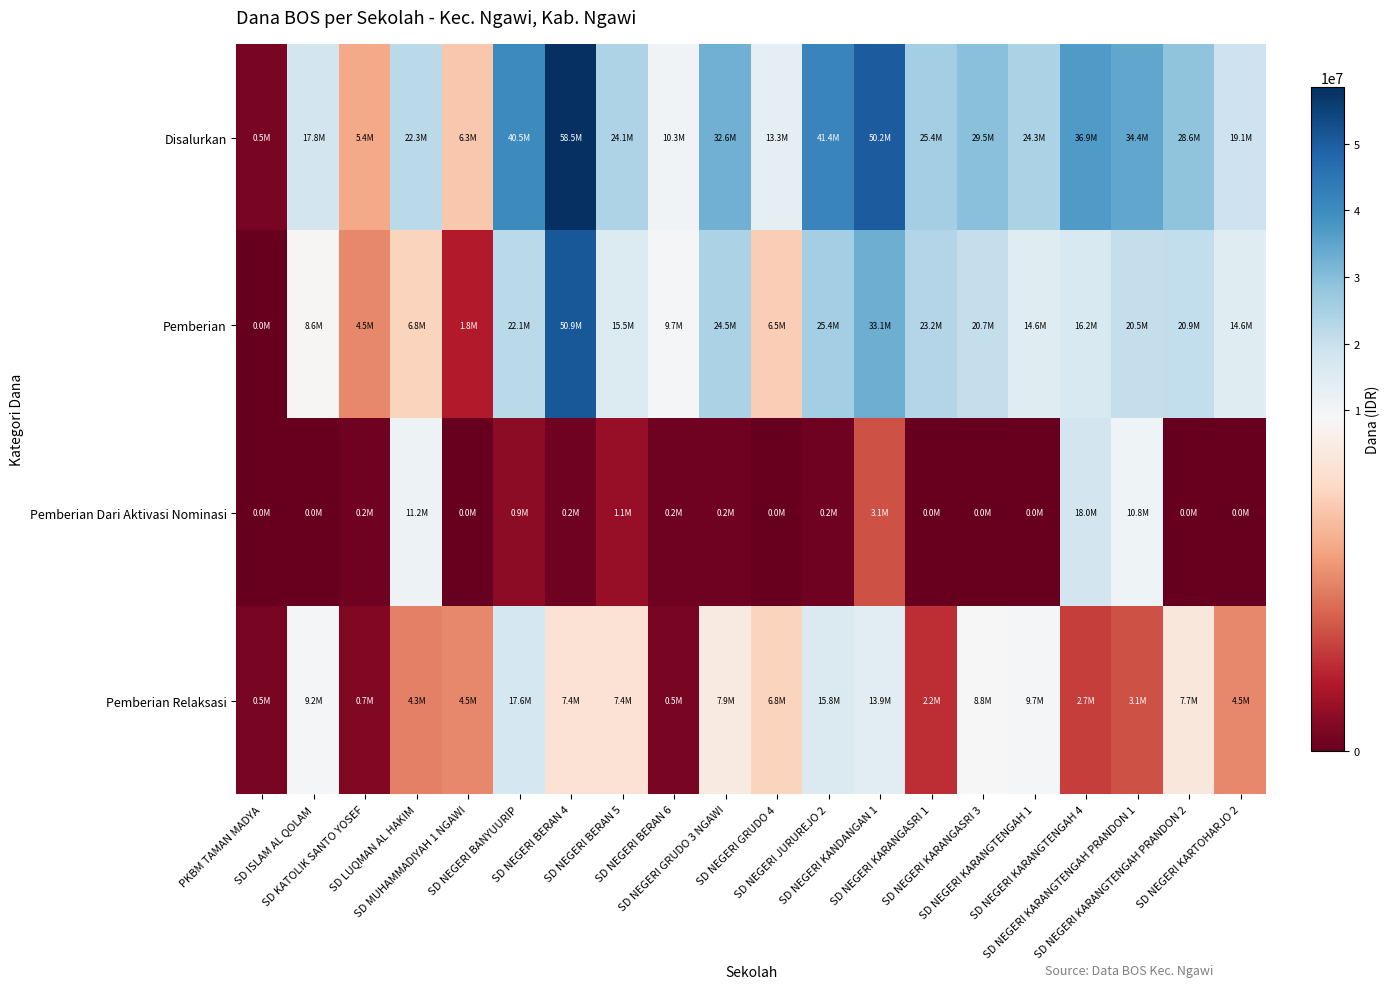

At which category is the sum across all series the highest?

SD NEGERI BERAN 4